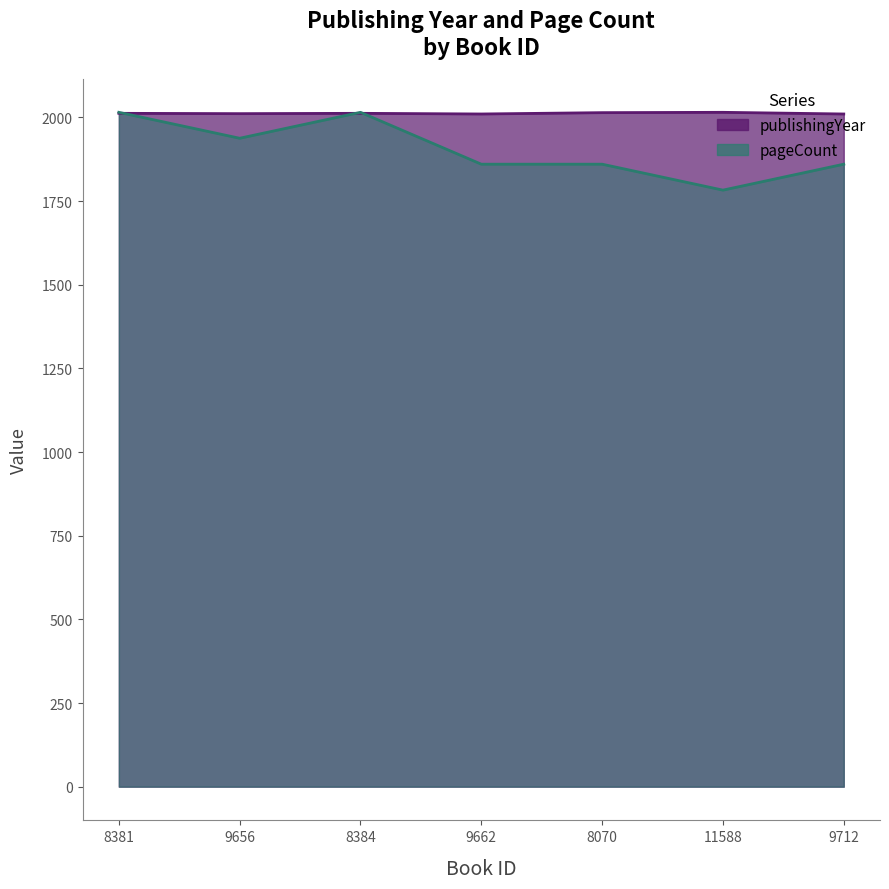

How many publishingYear values are between 2010 and 2014?

6